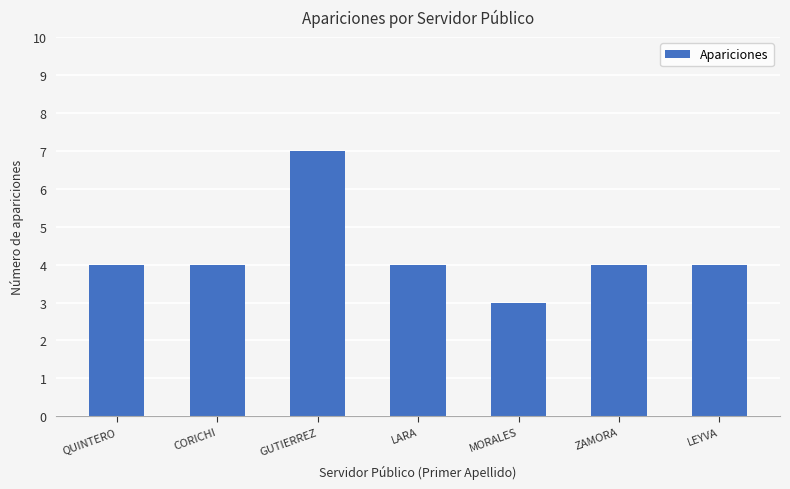

How many categories are shown in the chart?

7